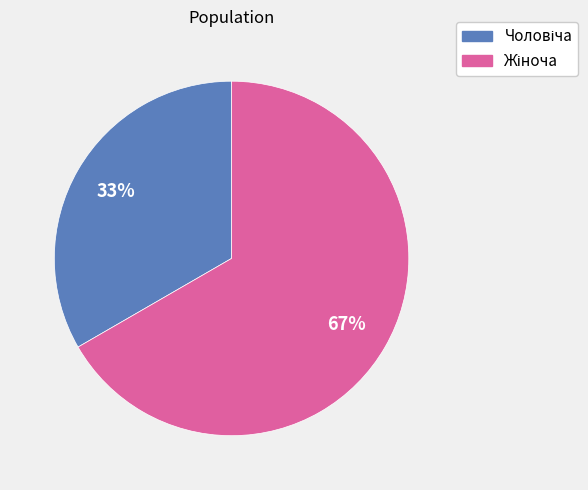

To the nearest percent, what is the average slice percentage?

50%